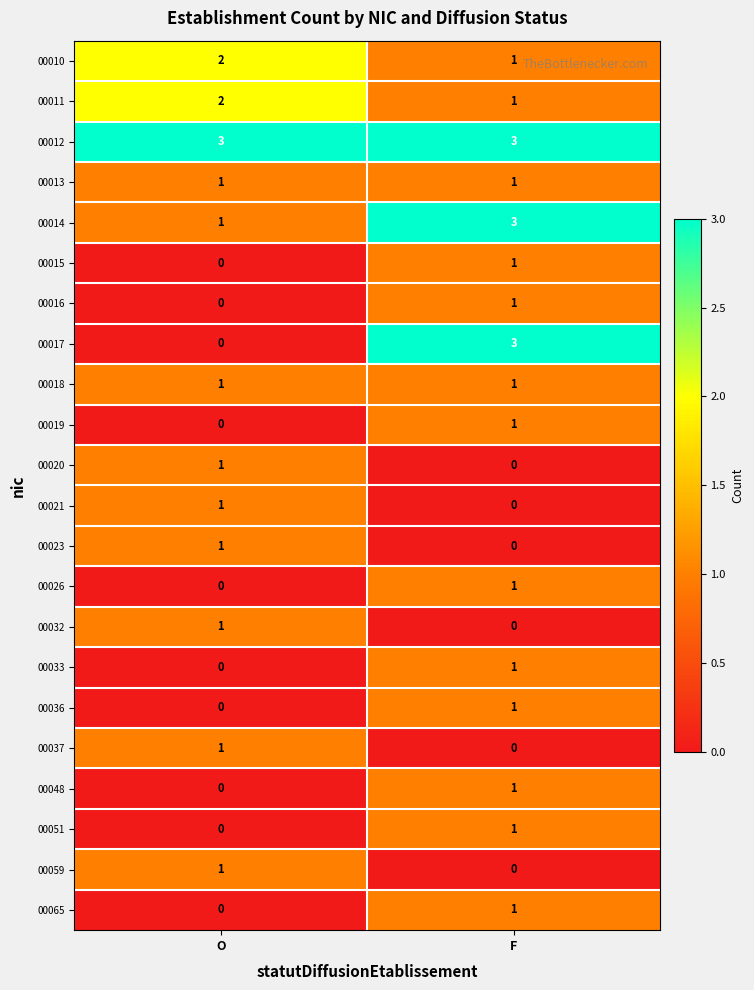

Where is 00017 nearest to the value 1?

O